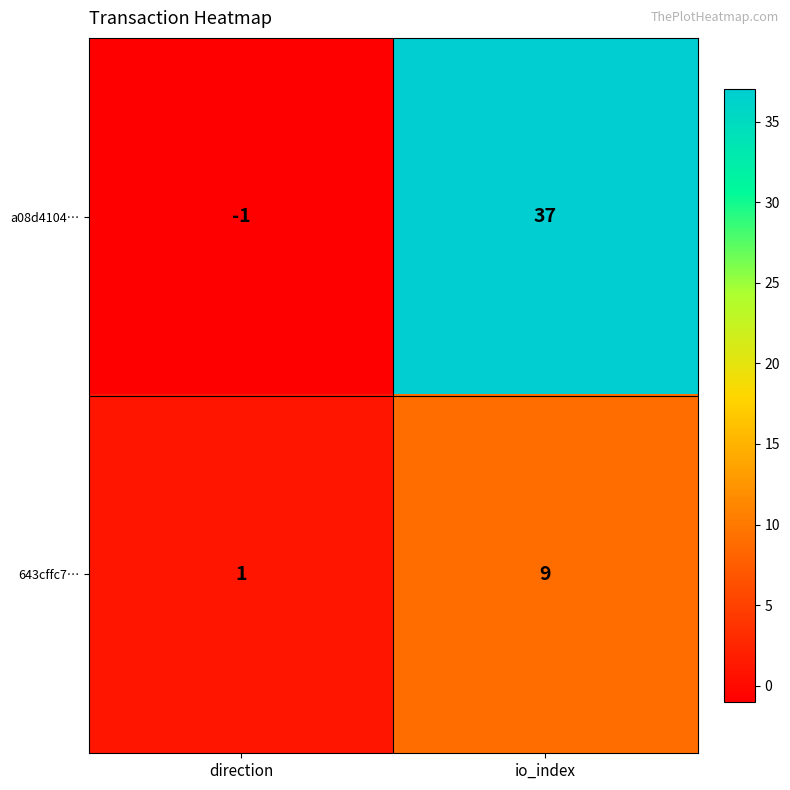

How many distinct data groups are displayed?

2